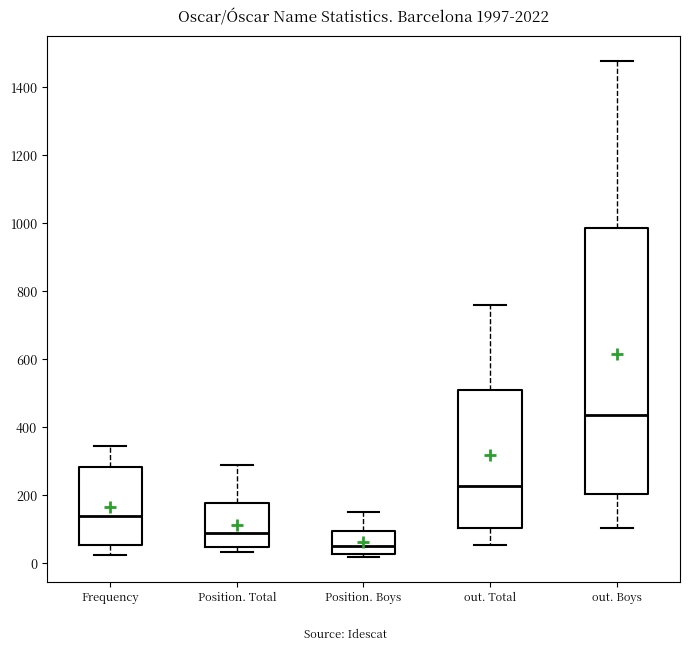

Comparing the boxes themselves (not the whiskers), which one is the tallest?

out. Boys